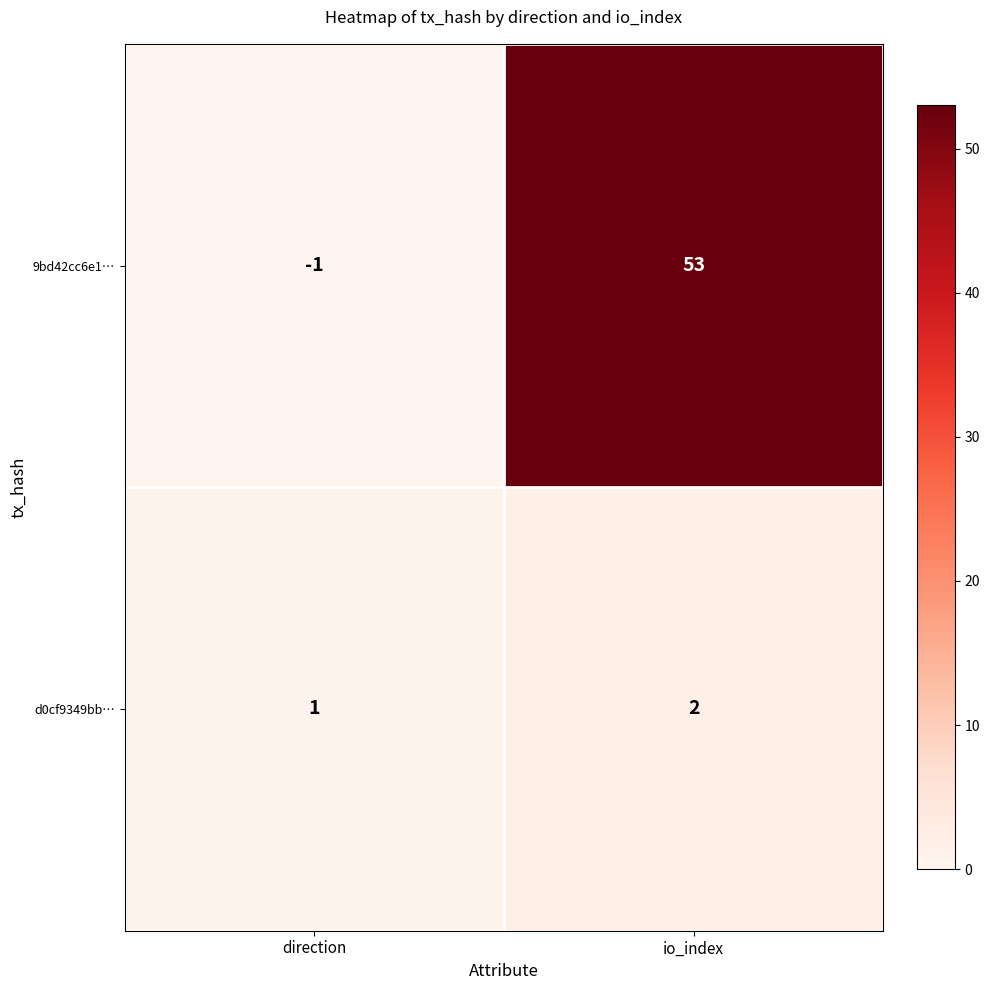

Where is d0cf9349bb… nearest to the value 1?

direction